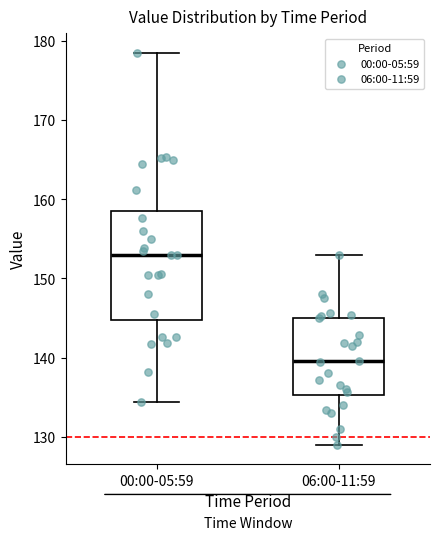

Which box's median line is the highest?

00:00-05:59